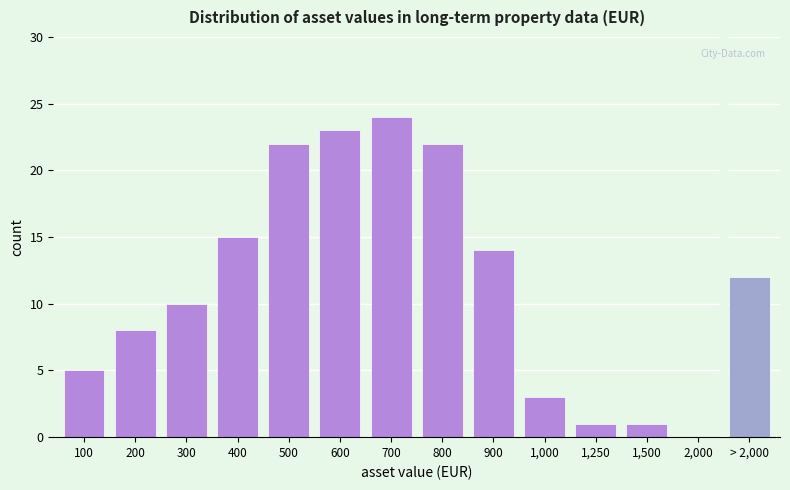

Reading left to right, list all the values displayed in this chart.

100=5	200=8	300=10	400=15	500=22	600=23	700=24	800=22	900=14	1,000=3	1,250=1	1,500=1	2,000=0	> 2,000=12